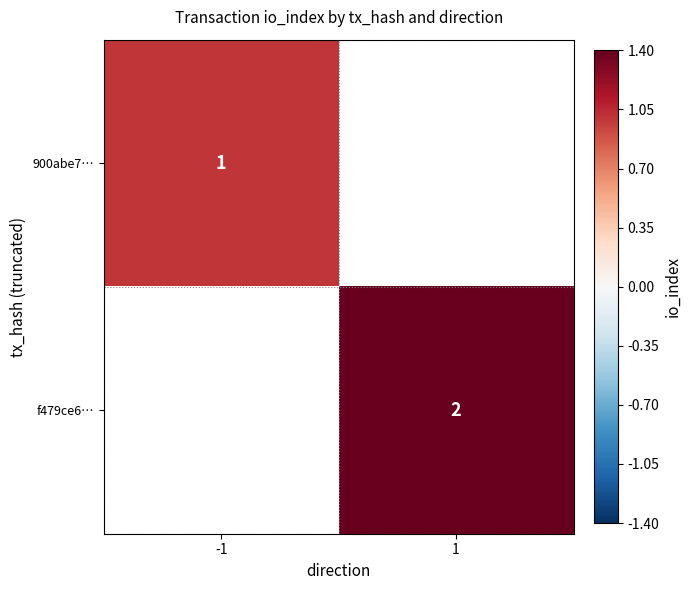

The 900abe7… series shows 0.4 at -1. True or false?

False